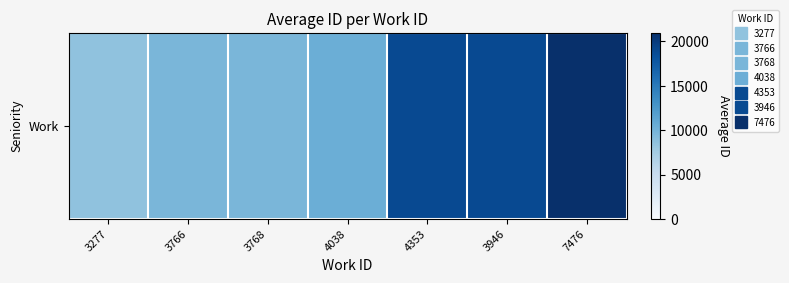

Between 4353 and 3766, which is larger?

4353